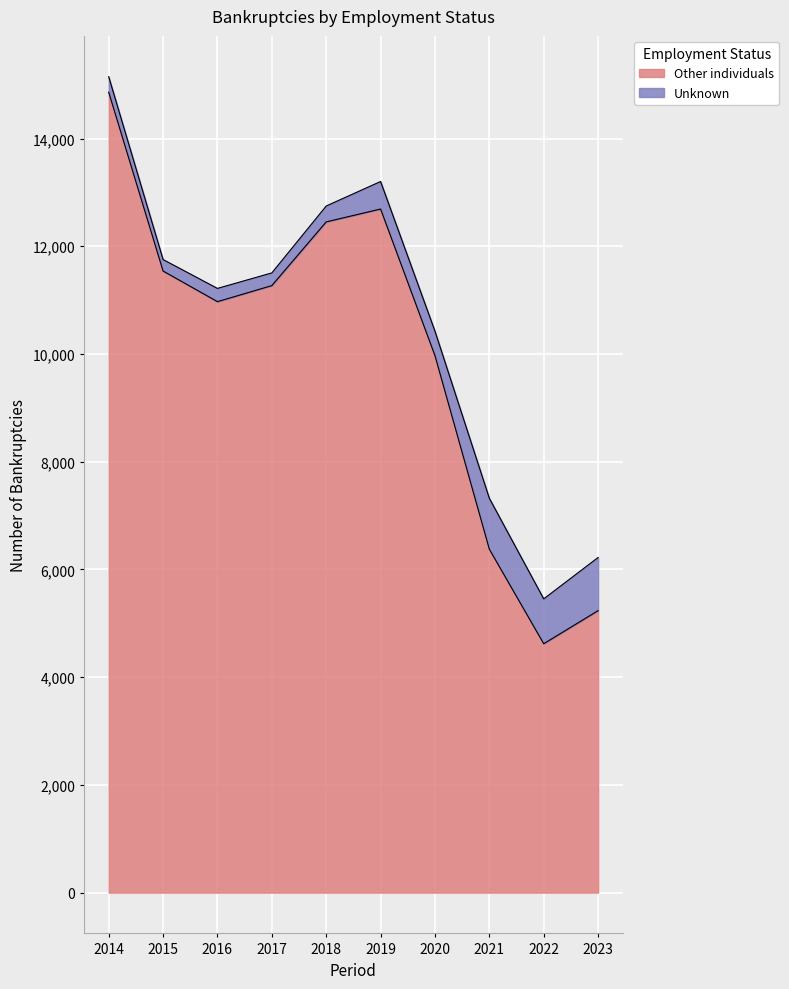

What is the difference between the maximum and second lowest values?

9626